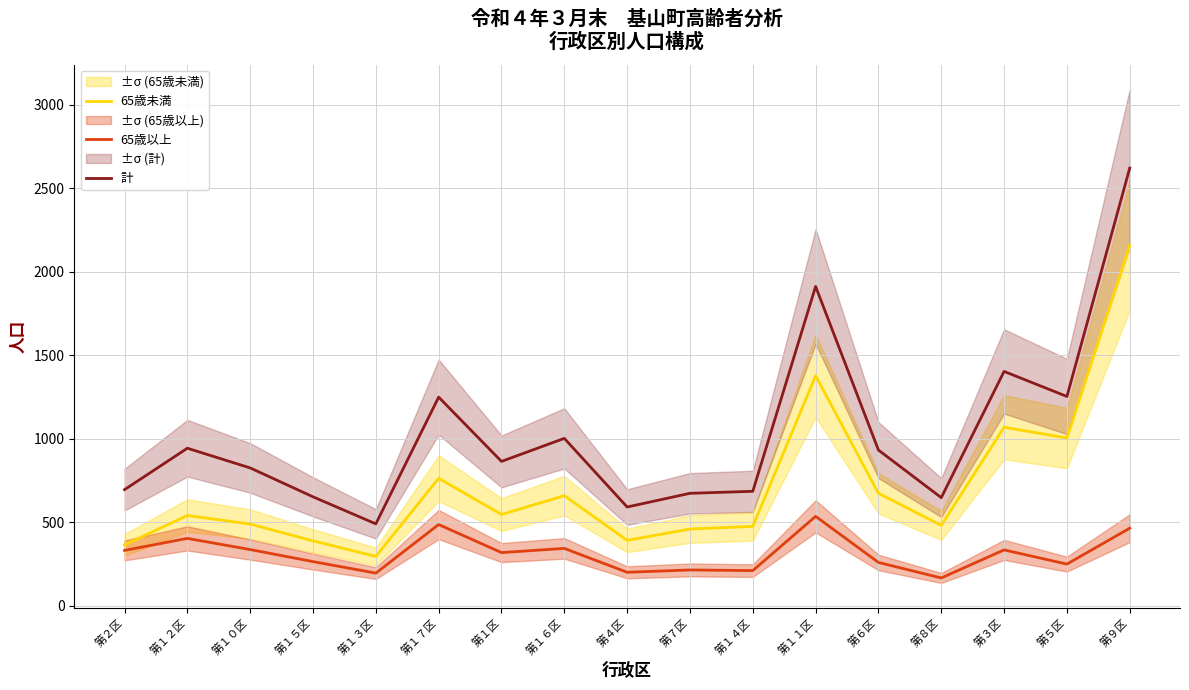

Is this an area chart (filled region under the line)?

No